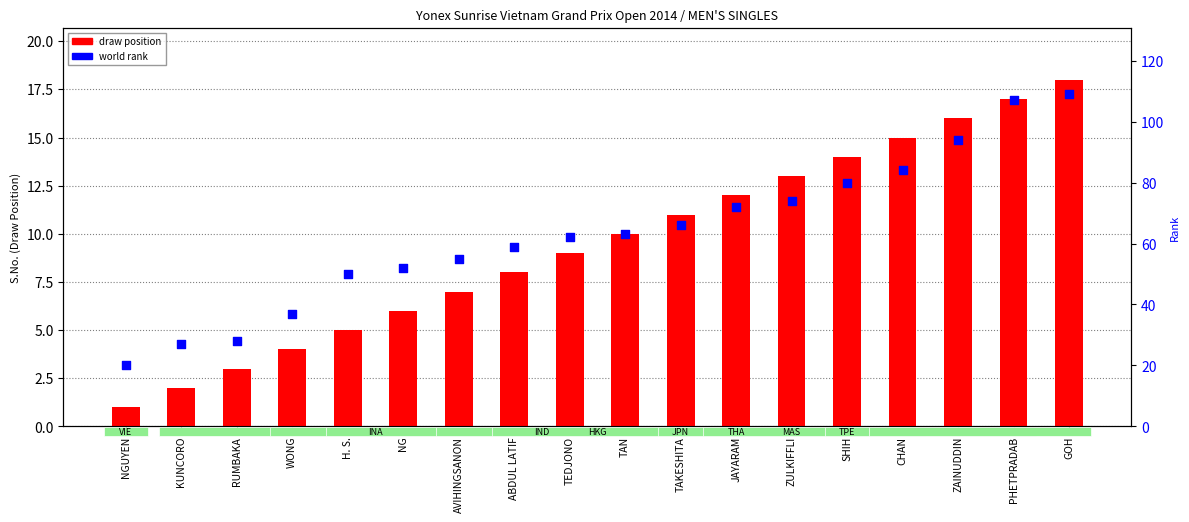

What are all the series names shown in the legend?

draw position, world rank